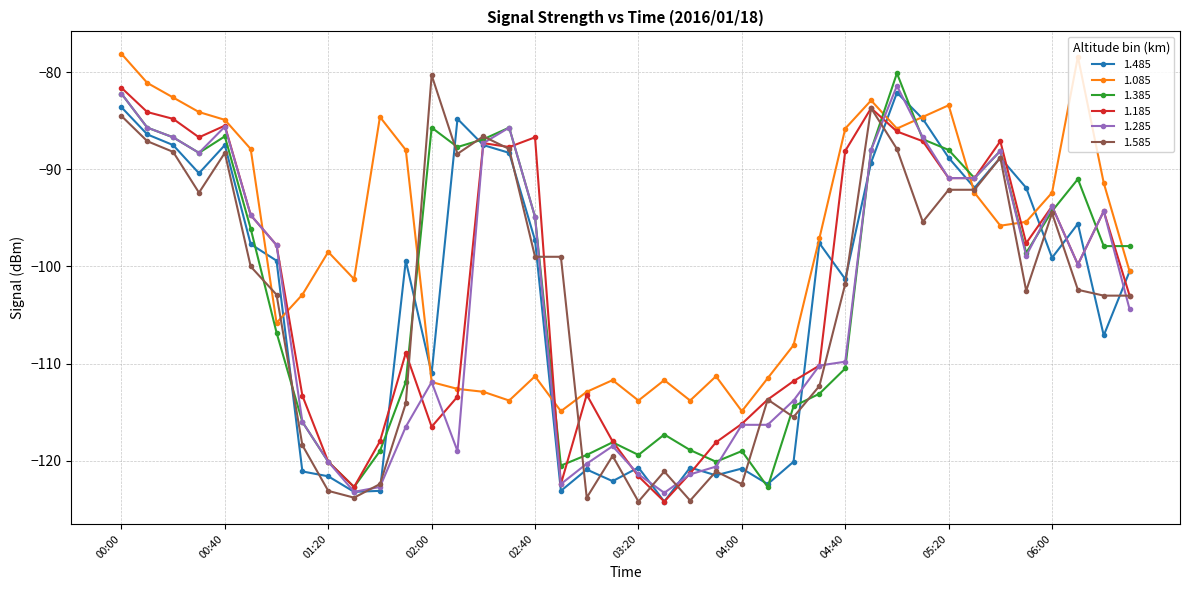

Which series ends up on top after the final intersection of 1.085 and 1.185?

1.085